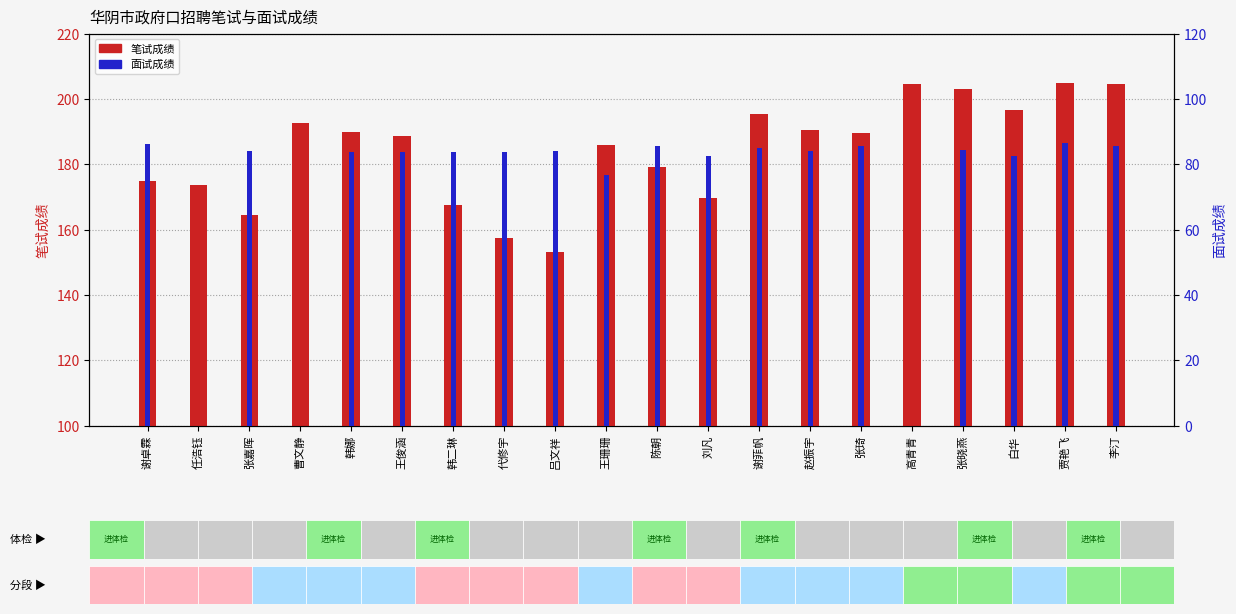

Reading right to left, list all the values displayed in this chart.

笔试成绩: 李汀=204.5	贾艳飞=205.0	白华=196.5	张晓燕=203.0	高青青=204.5	张琦=189.5	赵振宇=190.5	谢菲帆=195.5	刘凡=169.5	陈朝=179.0	王珊珊=186.0	吕文祥=153.0	代修宇=157.5	韩二琳=167.5	王俊涵=188.5	韩娜=190.0	曹文静=192.5	张嘉晖=164.5	任浩钰=173.5	谢卓霖=175.0
面试成绩: 李汀=85.5	贾艳飞=86.3	白华=82.6	张晓燕=84.4	高青青=0.0	张琦=85.7	赵振宇=84.2	谢菲帆=84.8	刘凡=82.5	陈朝=85.7	王珊珊=76.6	吕文祥=83.9	代修宇=83.7	韩二琳=83.6	王俊涵=83.6	韩娜=83.8	曹文静=0.0	张嘉晖=84.1	任浩钰=0.0	谢卓霖=86.1